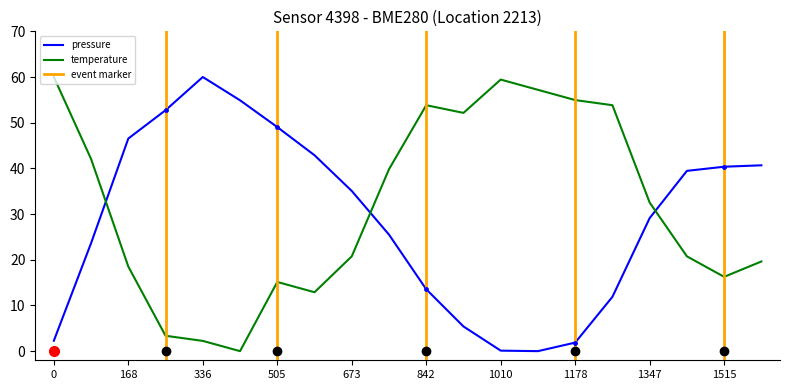

What is the highest value of the temperature series?

60.0